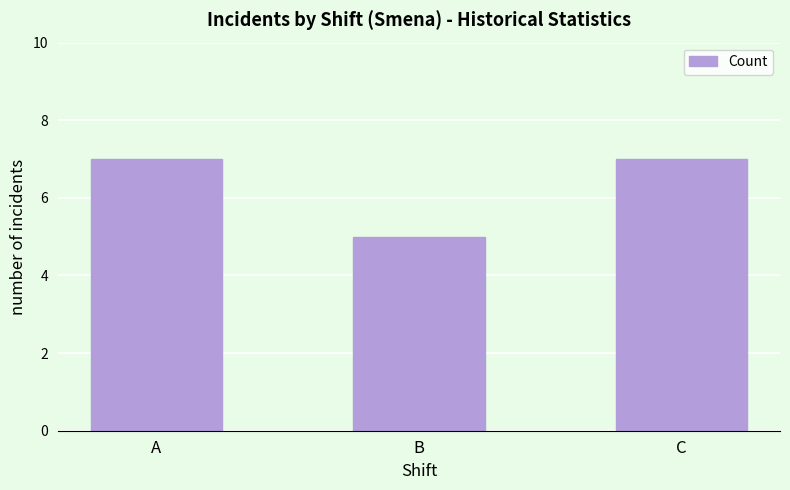

What is the value of the 1st bar from the left?

7